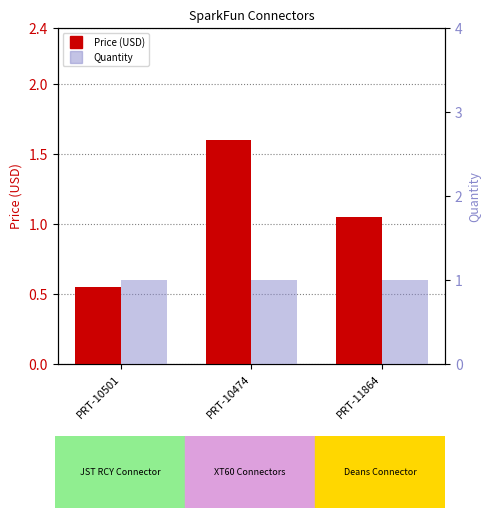

What is the label of the 2nd bar from the left?

PRT-10474